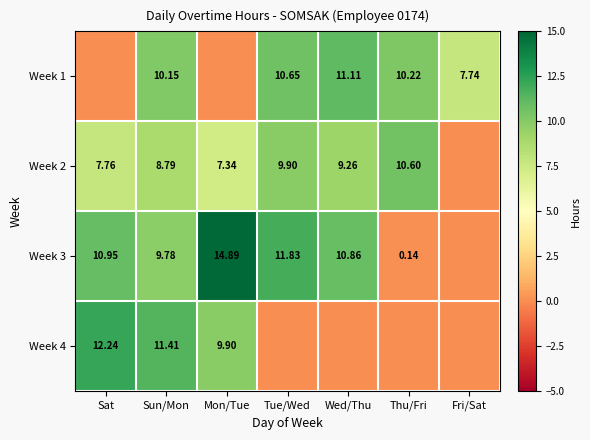

How many values in the Week 2 series exceed 8?

4